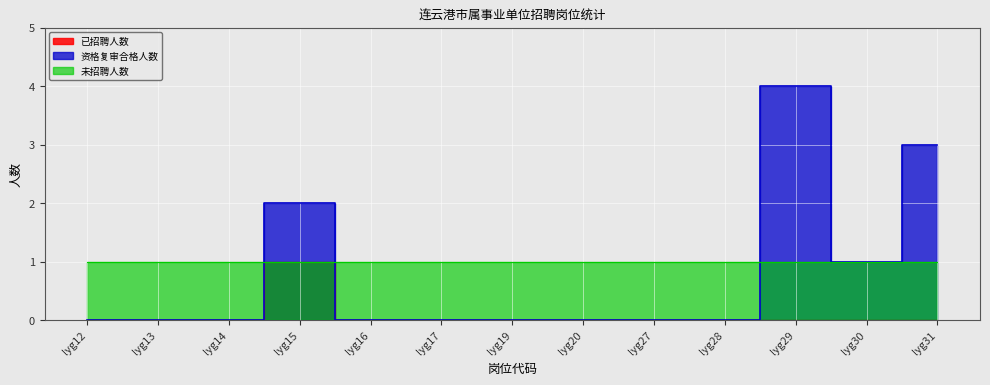

How many lines are shown in the chart?

2